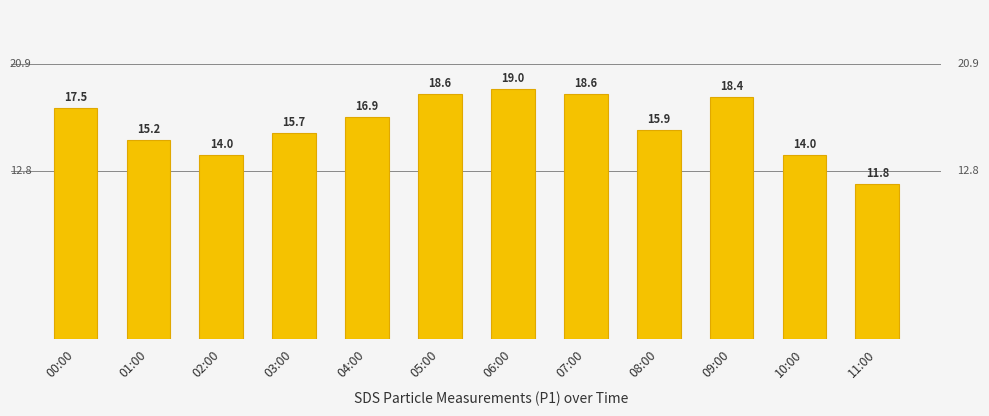

What is the difference between the values at 00:00 and 08:00?

1.6